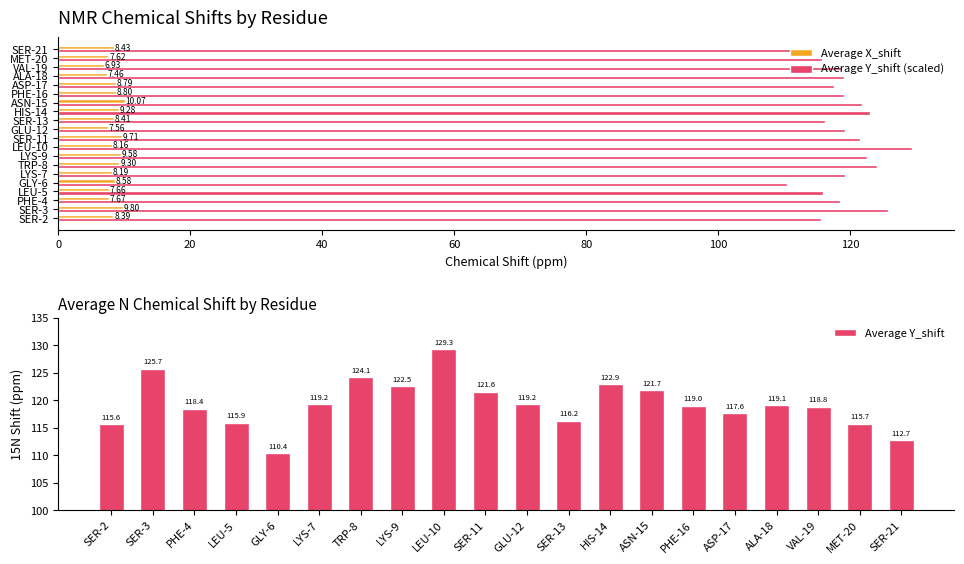

What is the difference between the maximum and second lowest values in the Average Y_shift series?

16.6